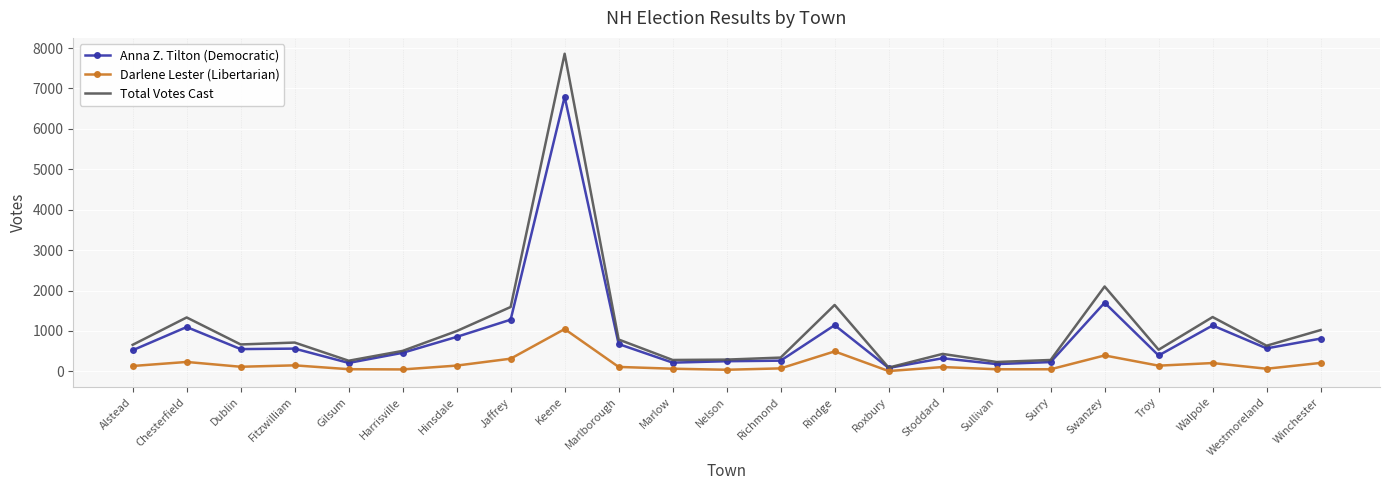

What is the total value across all series at Hinsdale?

1993